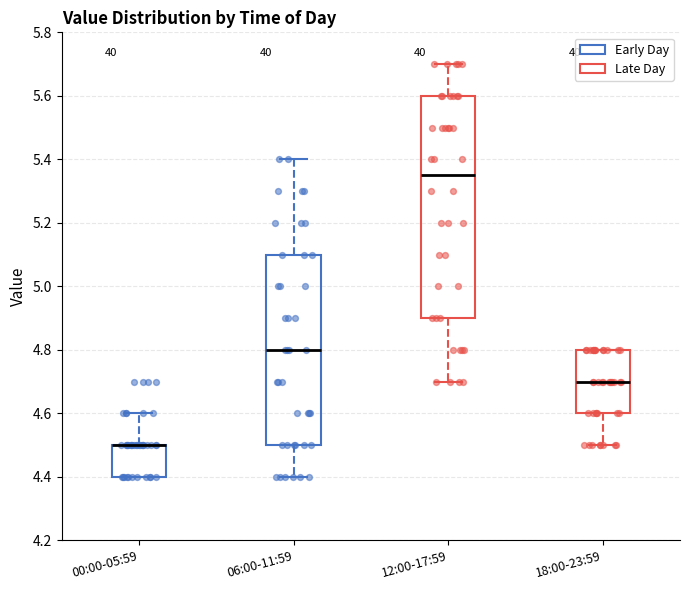

Which box is the tallest, from its lower edge to its upper edge?

12:00-17:59